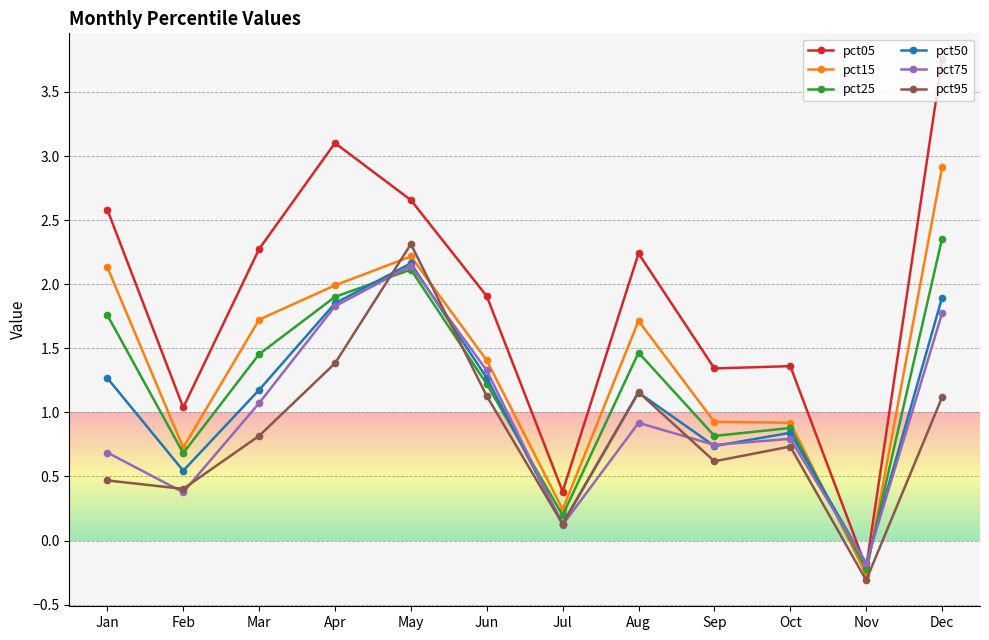

Read the pct05 value at Jul.

0.4